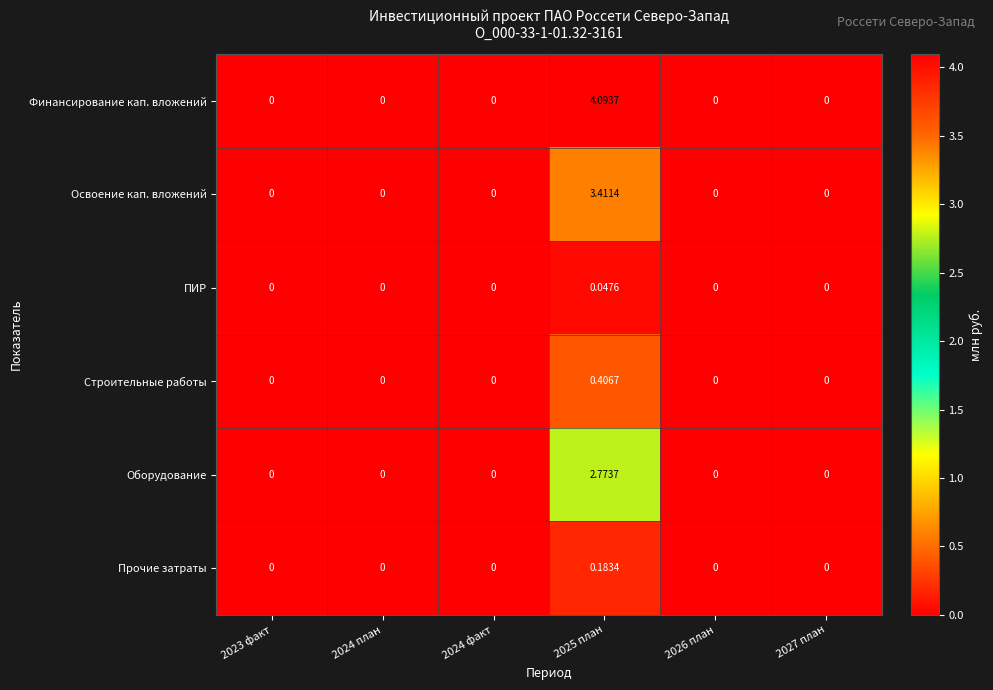

Rank the series by their maximum value, from lowest to highest.

ПИР, Прочие затраты, Строительные работы, Оборудование, Освоение кап. вложений, Финансирование кап. вложений